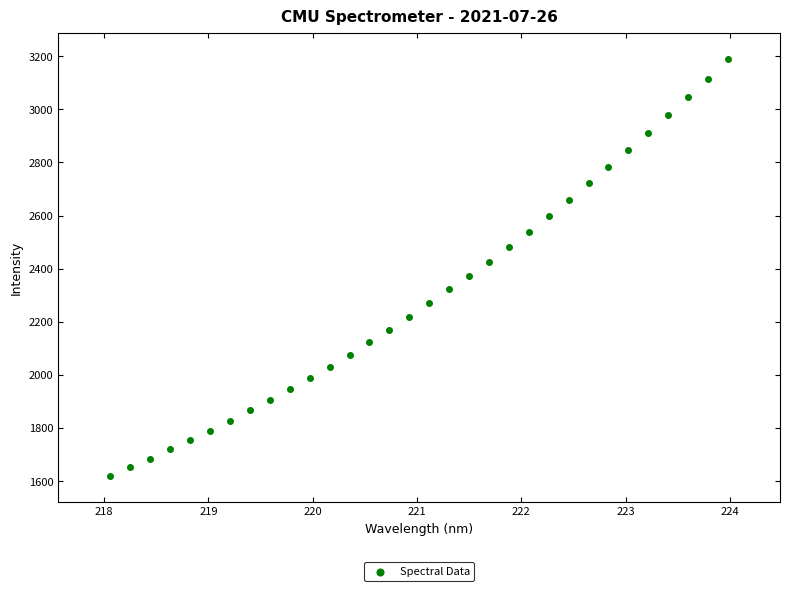

What is the range of X values (max minus min)?

5.9